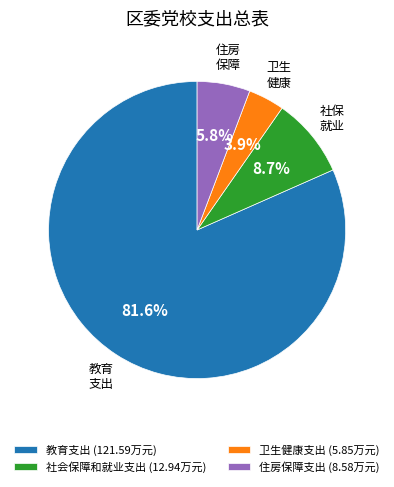

To the nearest percent, what portion does 社会保障和就业支出 represent?

9%